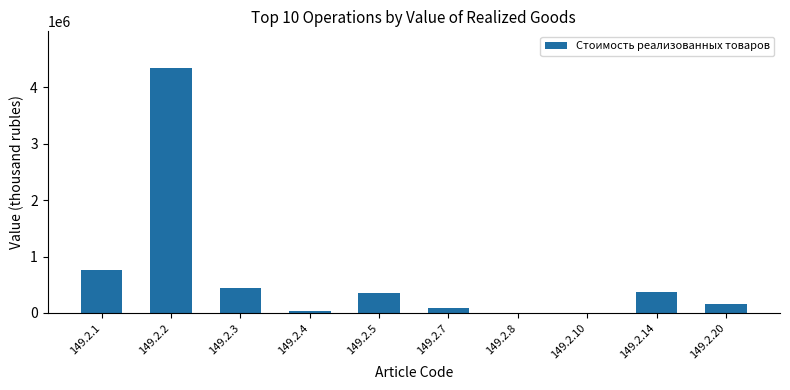

What is the sum of all values?

6547312